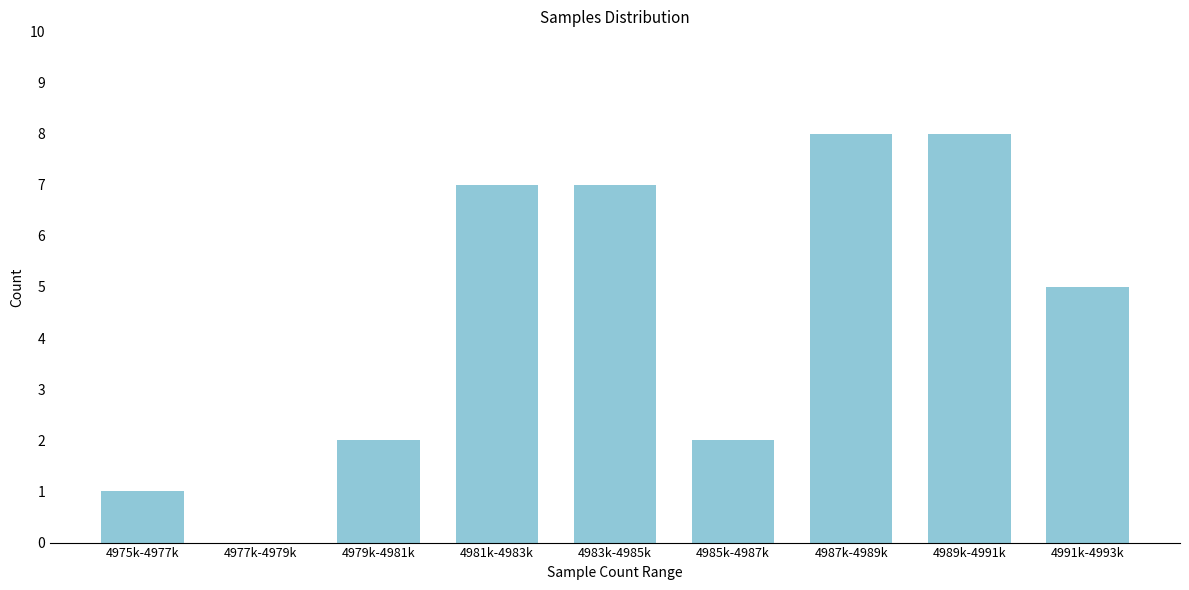

Reading right to left, extract all data points from this chart.

4991k-4993k=5	4989k-4991k=8	4987k-4989k=8	4985k-4987k=2	4983k-4985k=7	4981k-4983k=7	4979k-4981k=2	4977k-4979k=0	4975k-4977k=1